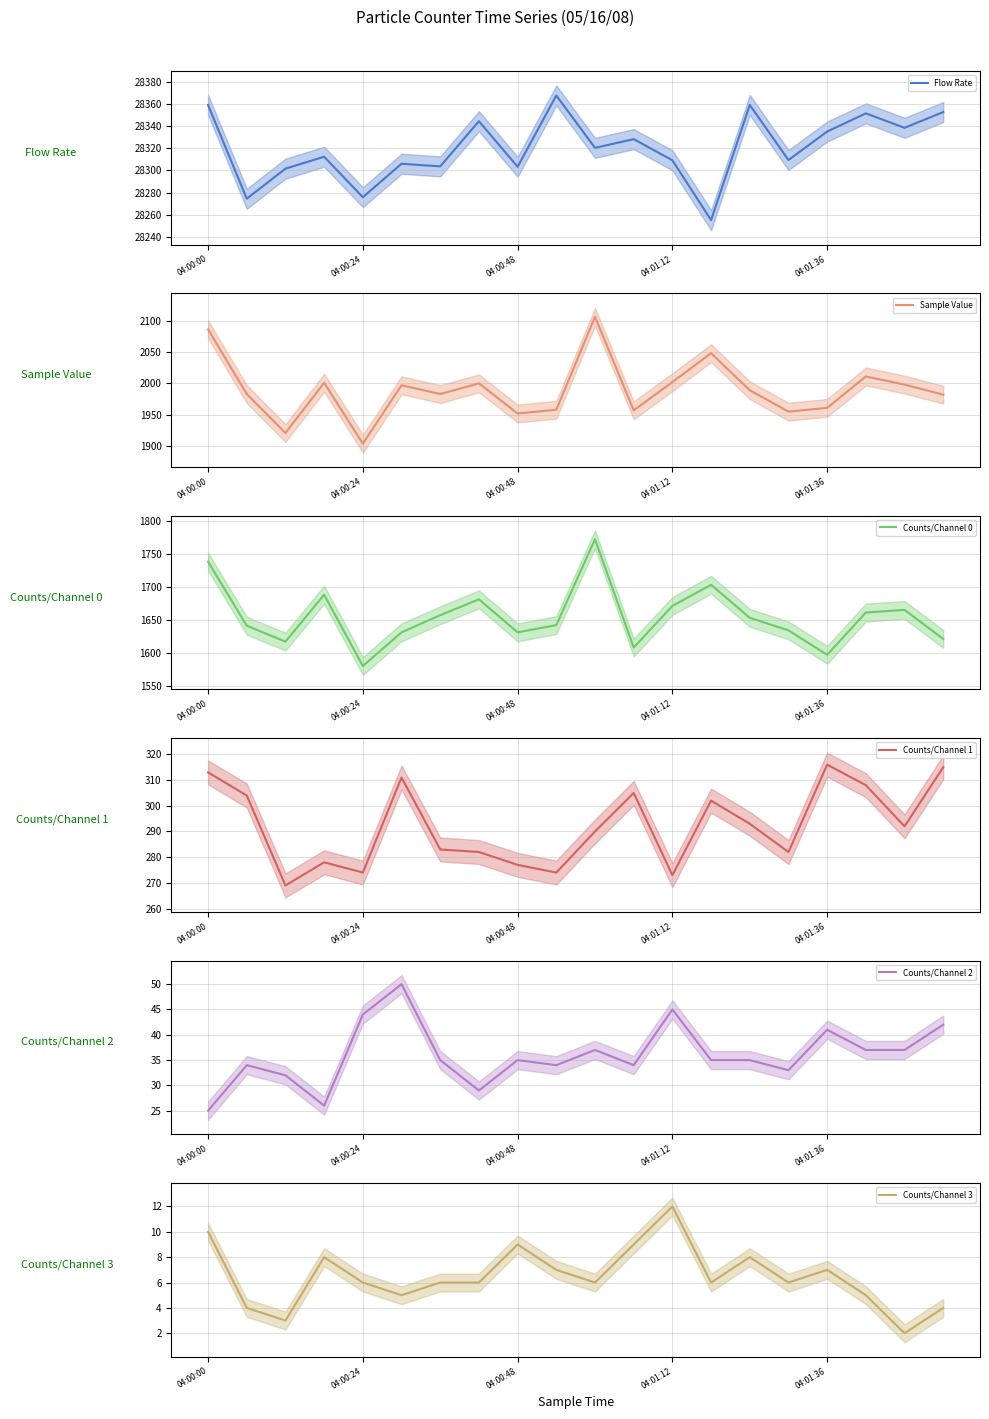

What is the difference between the Counts/Channel 3 values at 13 and 5?

1.0